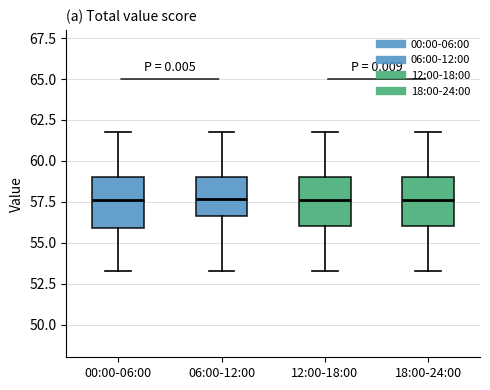

Where does the median line of the box for 12:00-18:00 sit on the y-axis? The values are not printed on the chart, so give them approximately, as read against the axis.

57.5